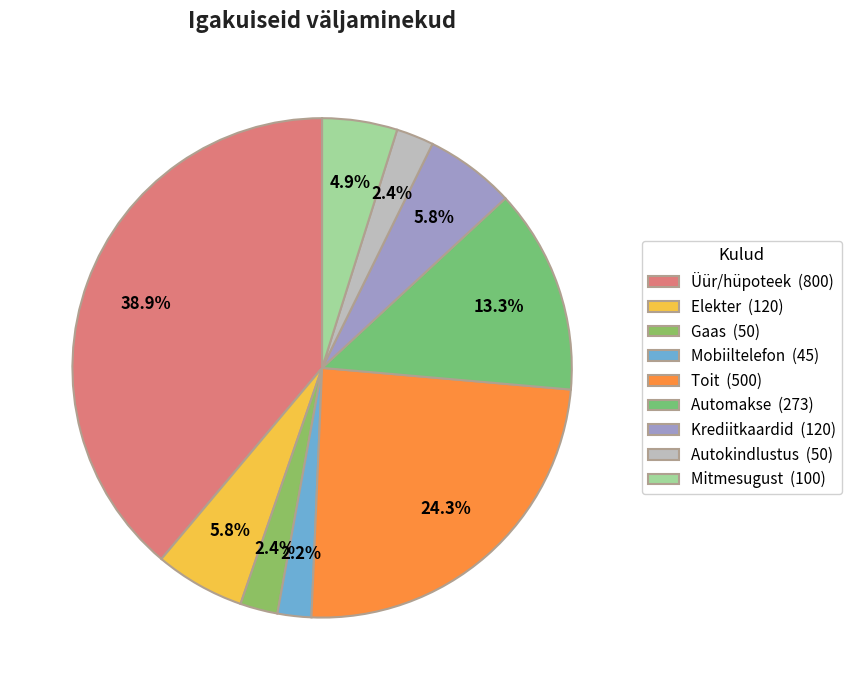

To the nearest percent, what is the combined percentage of Krediitkaardid and Gaas?

8%